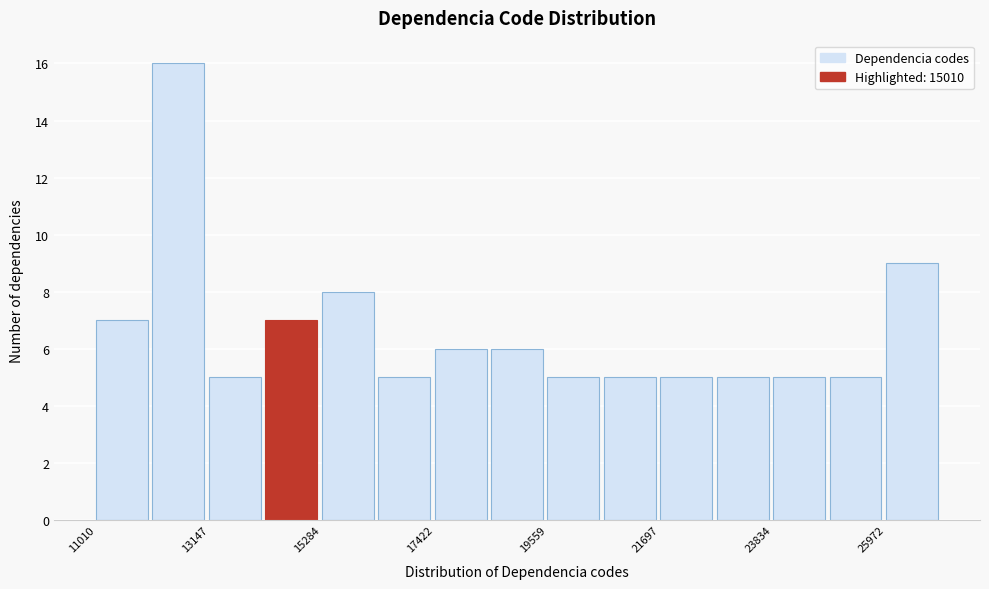

Around what value on the x-axis is the tallest bar? Give the approximate position of its centre, as read against the axis.

12500